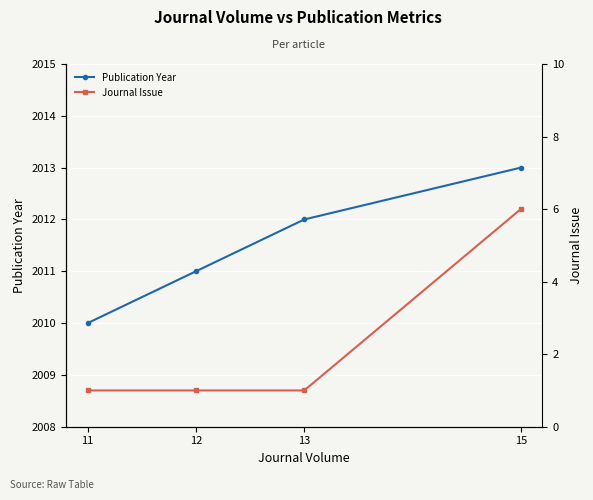

What is the sum of all Journal Issue values?

9